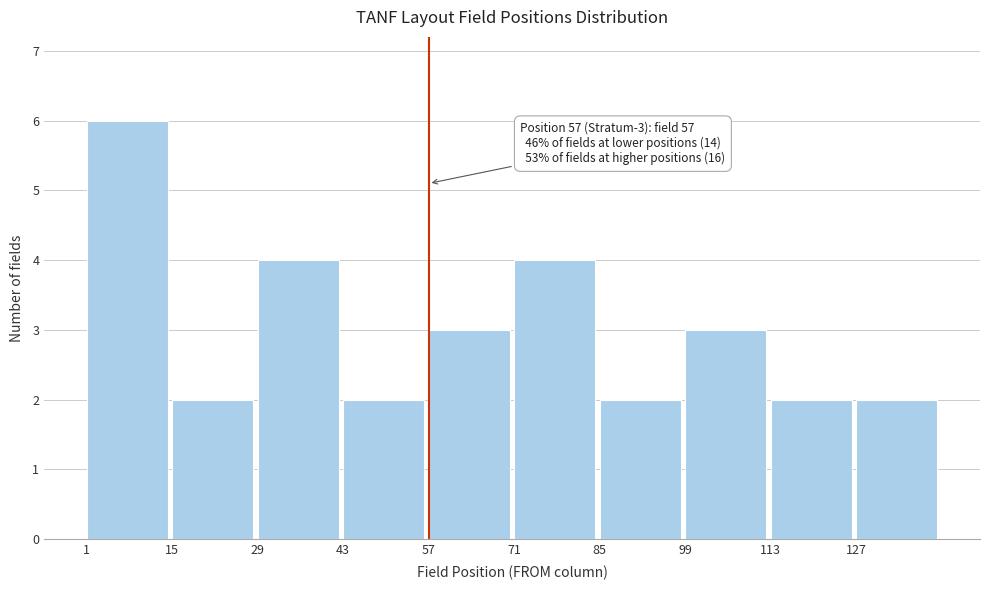

Which range on the x-axis has the tallest bar?

1 to 15